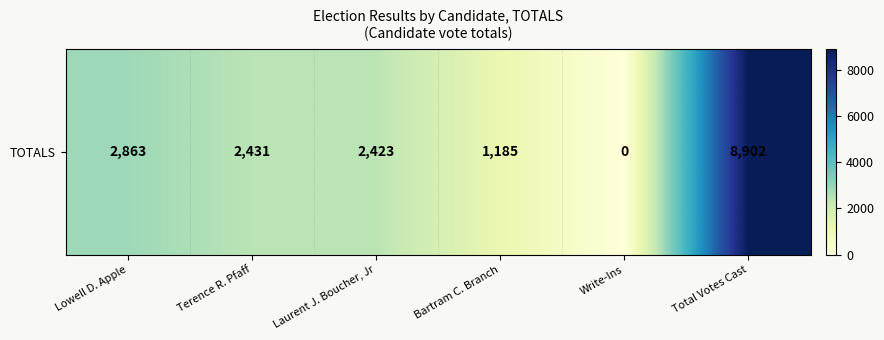

How many categories are shown in the chart?

6